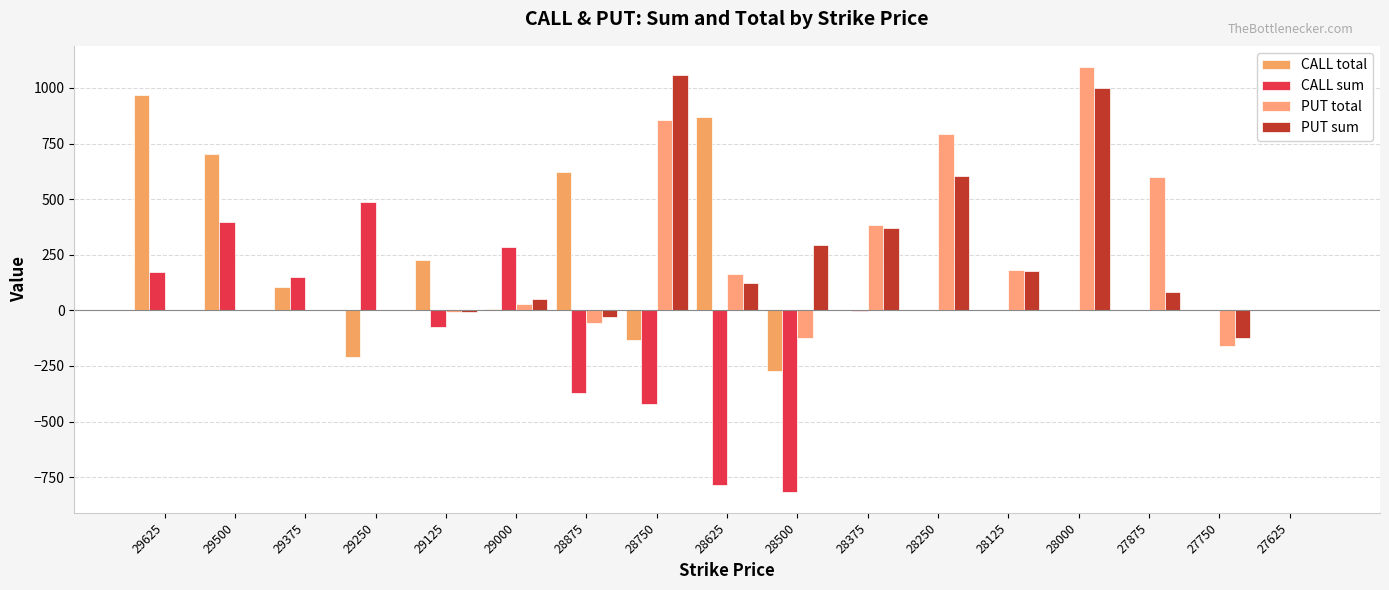

Are the bars grouped side by side (vs. stacked)?

Yes